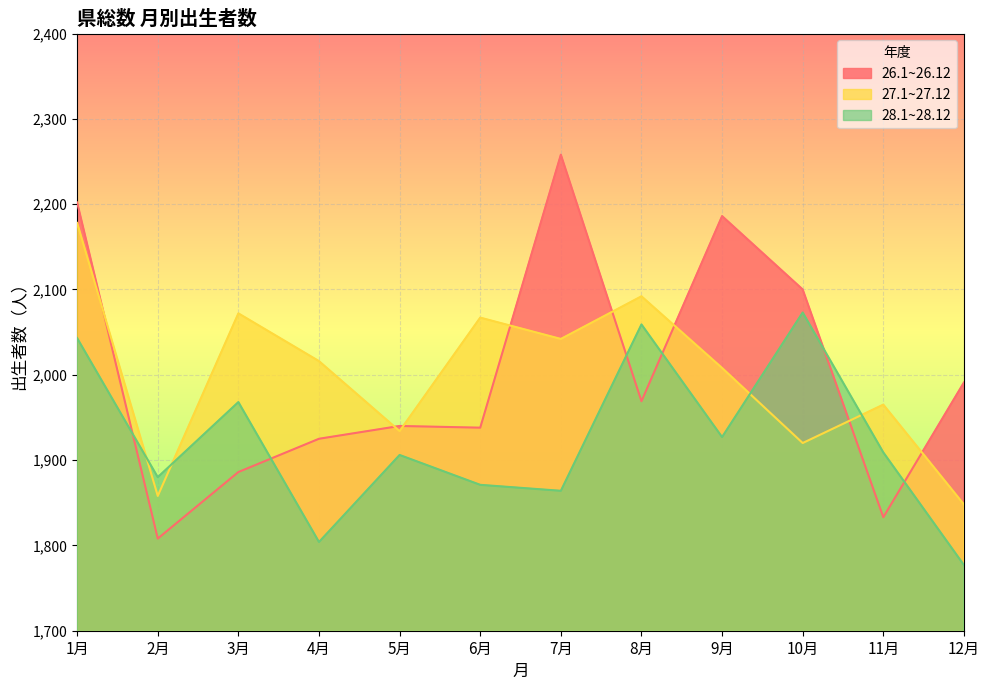

Which series has the largest range (max minus min)?

26.1~26.12